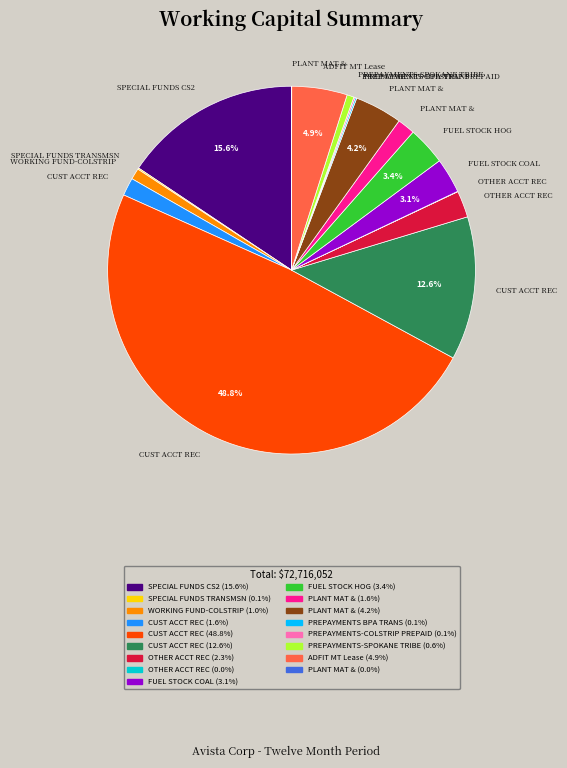

Does any single category account for the majority?

No